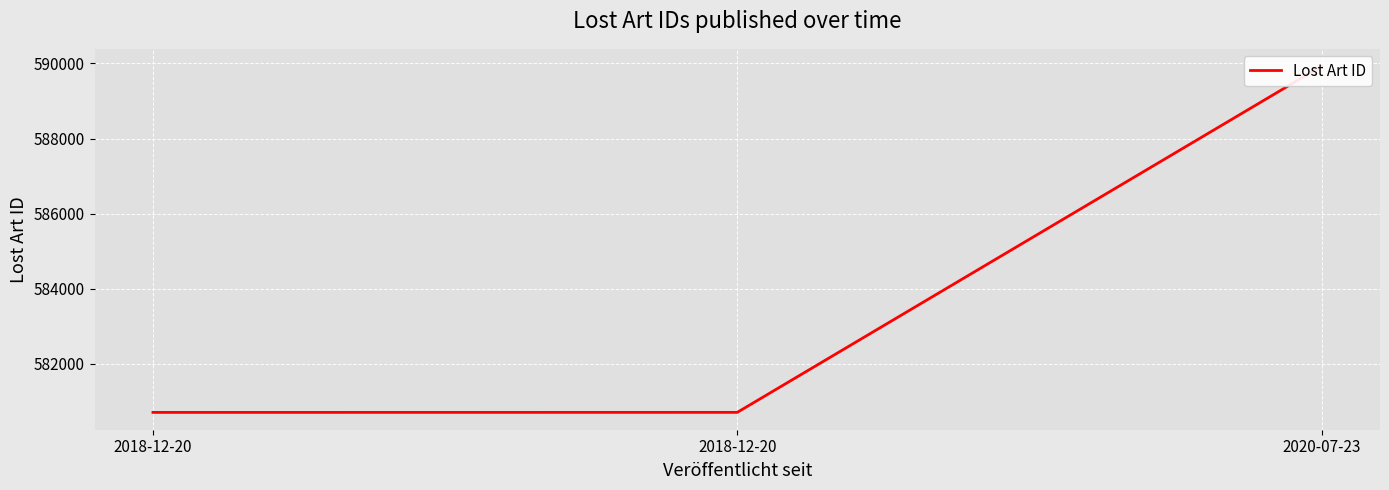

List the labels in order of value, largest first.

2020-07-23, 2018-12-20, 2018-12-20